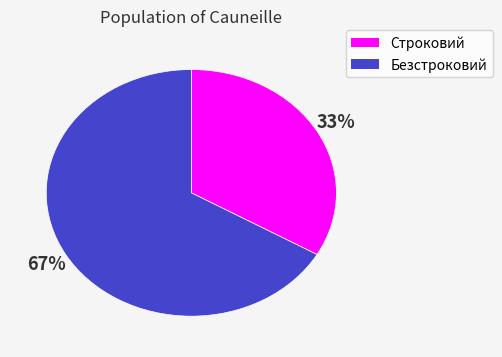

To the nearest percent, what percentage of the pie is Безстроковий?

67%